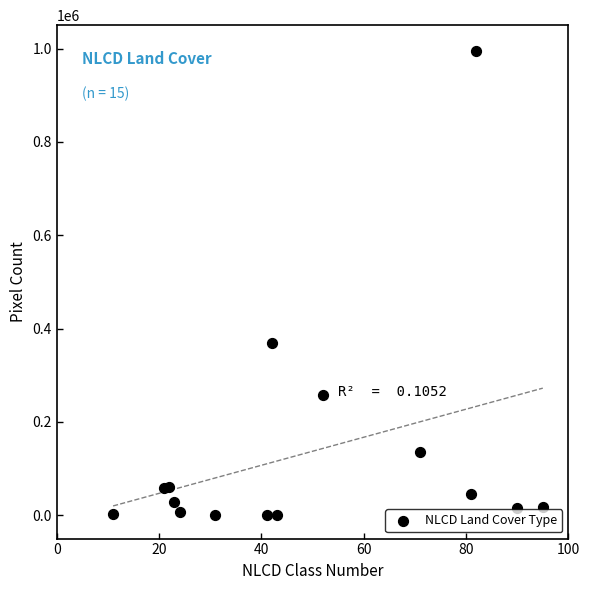

What Y value in the scatter plot is closest to 497511?

369096